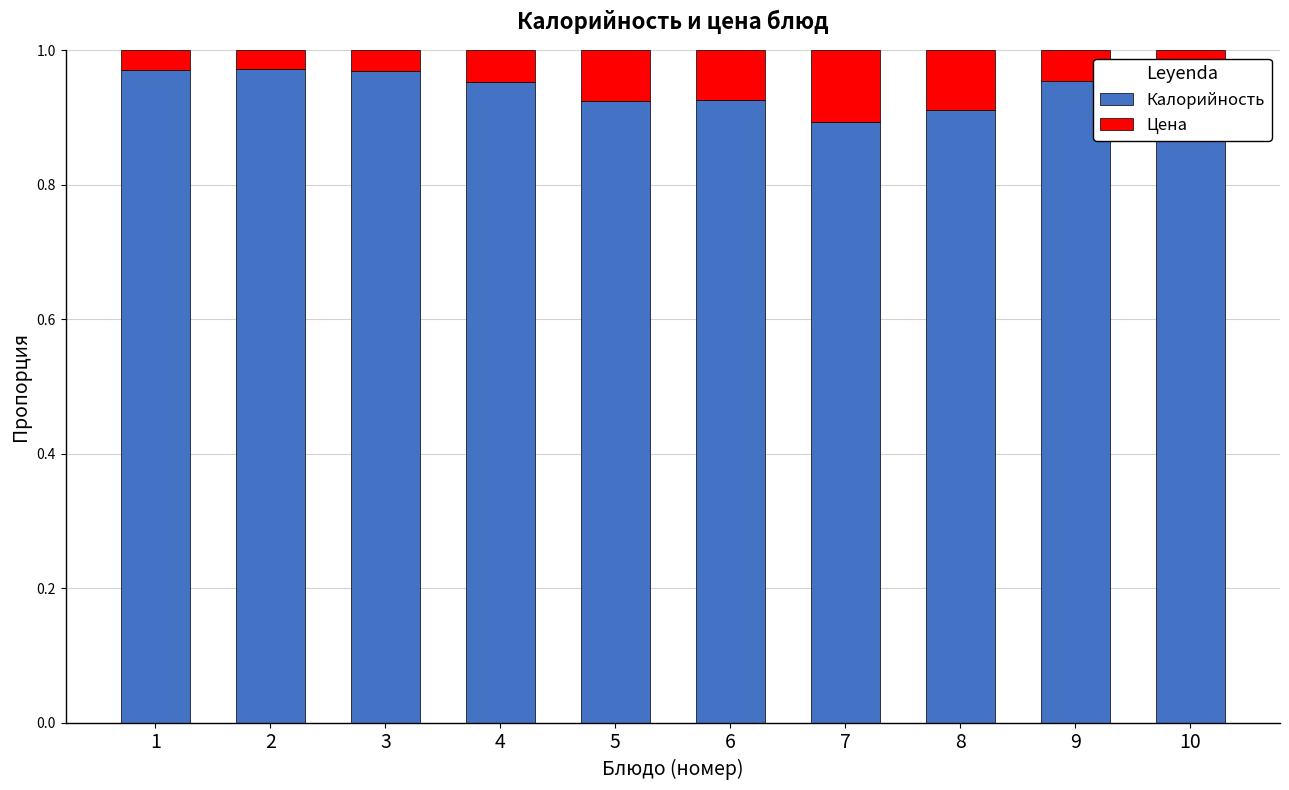

Which series has the largest range (max minus min)?

Калорийность